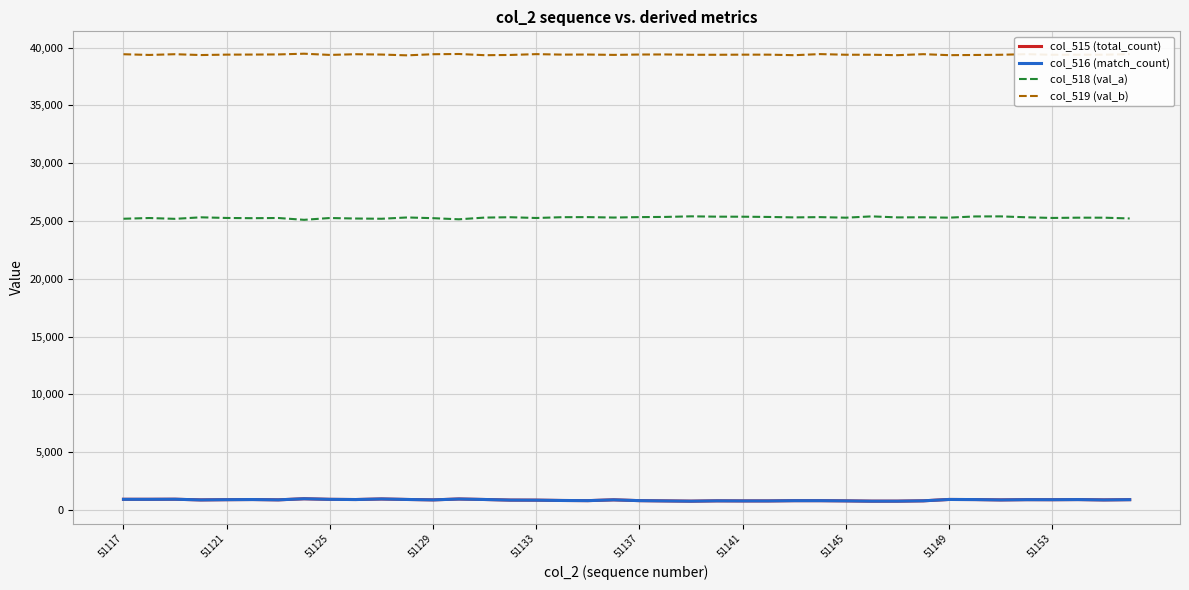

True or false: col_518 (val_a) and col_515 (total_count) cross at least once.

False